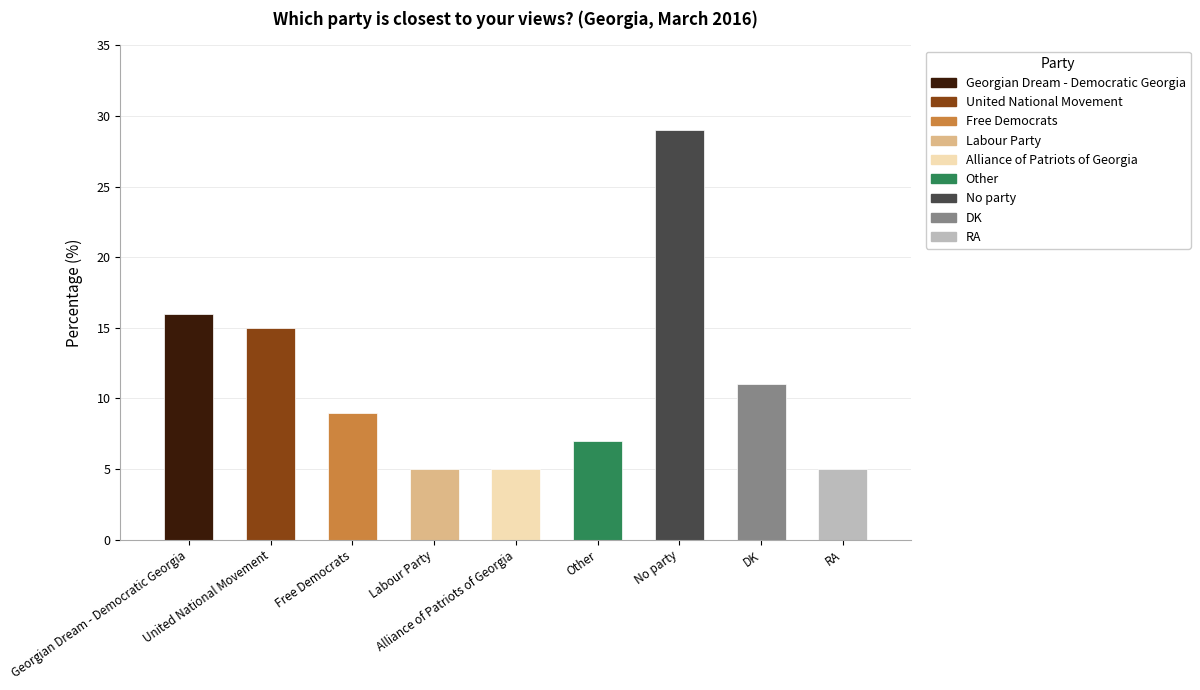

Reading left to right, list all the values displayed in this chart.

16	15	9	5	5	7	29	11	5